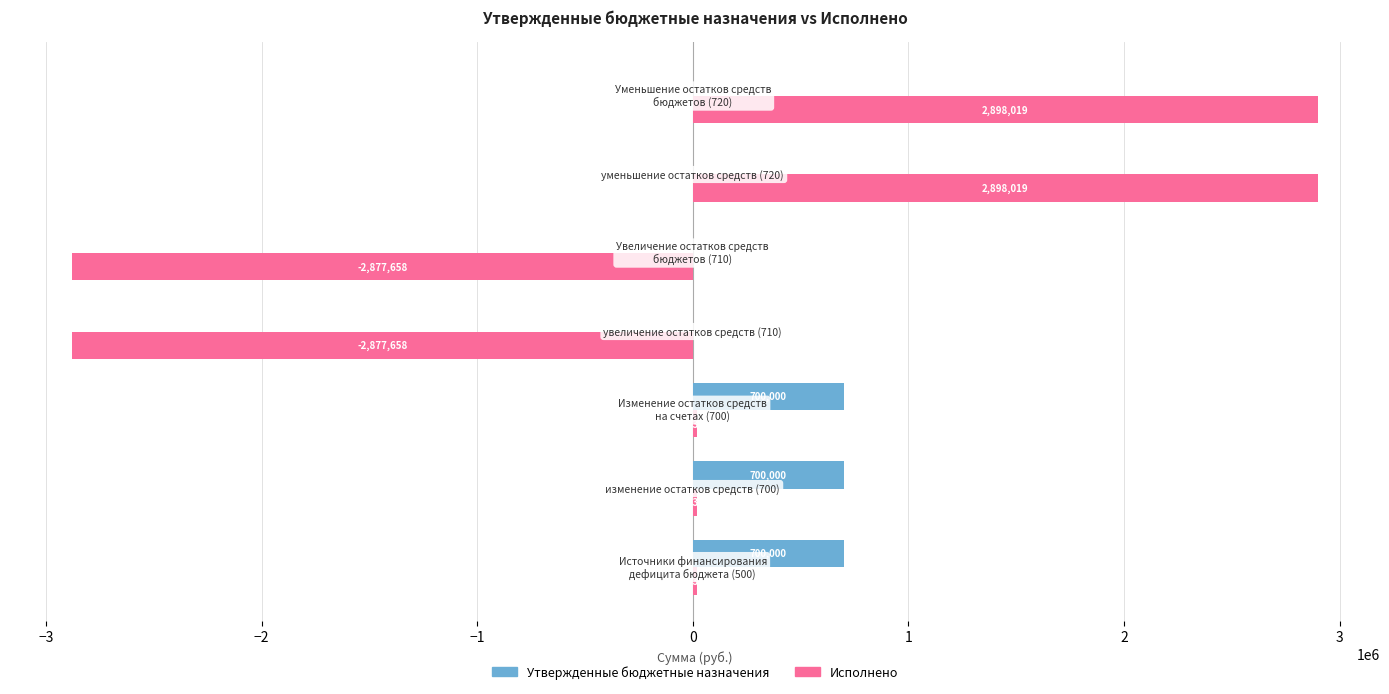

How many Утвержденные бюджетные назначения values are between 0 and 700000?

7